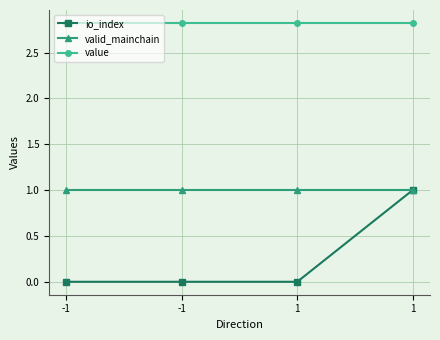

At how many categories does at least one series exceed 2?

4